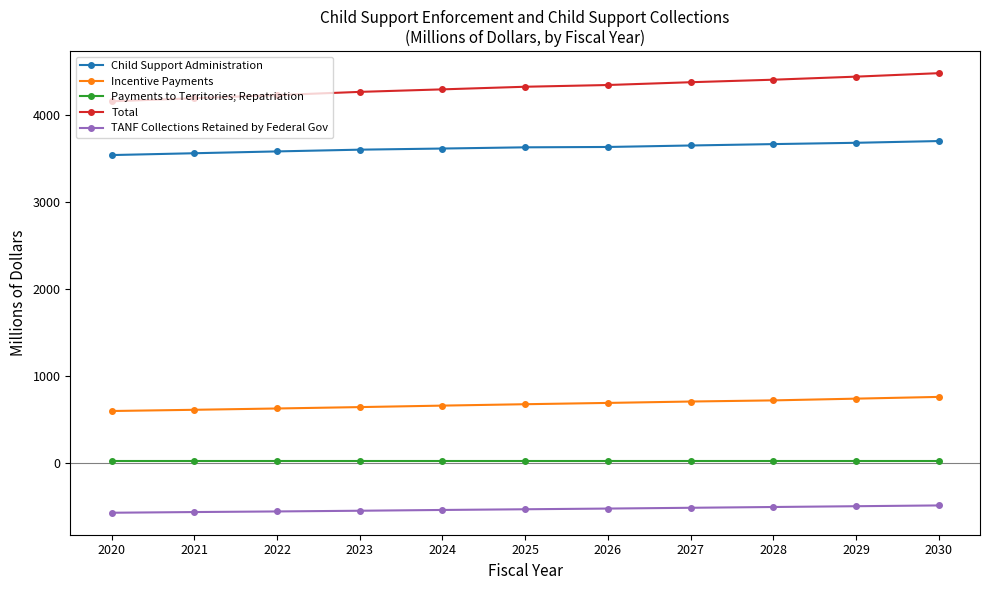

What are all the series names shown in the legend?

Child Support Administration, Incentive Payments, Payments to Territories; Repatriation, Total, TANF Collections Retained by Federal Gov